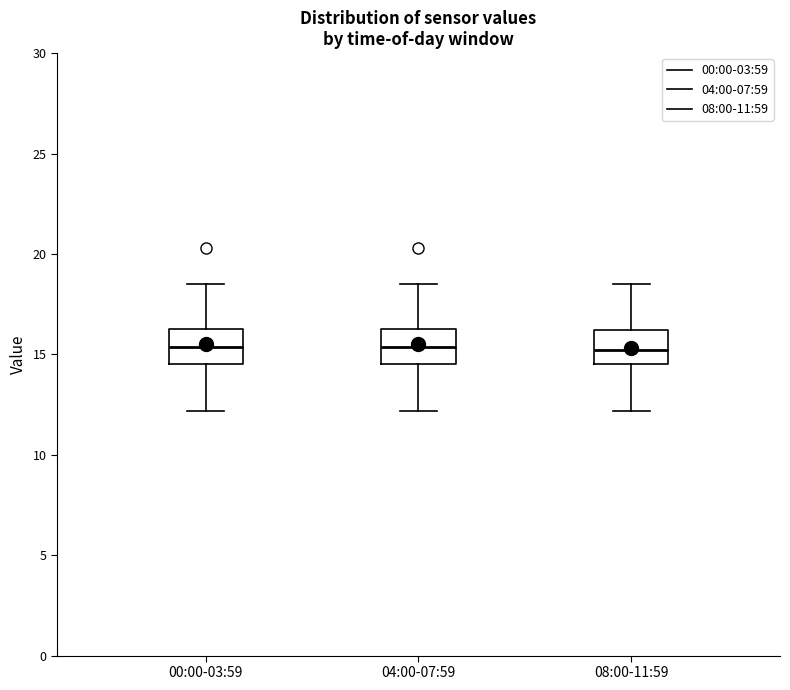

Reading left to right, read every box against the y-axis: the position of its median line, the range the box covers, and the ends of its whiskers. The values are not printed on the chart, so give them approximately, as read against the axis.

00:00-03:59: median 15.5, box 14.5 to 16.5, whiskers 12.0 to 18.5
04:00-07:59: median 15.5, box 14.5 to 16.5, whiskers 12.0 to 18.5
08:00-11:59: median 15.0, box 14.5 to 16.0, whiskers 12.0 to 18.5